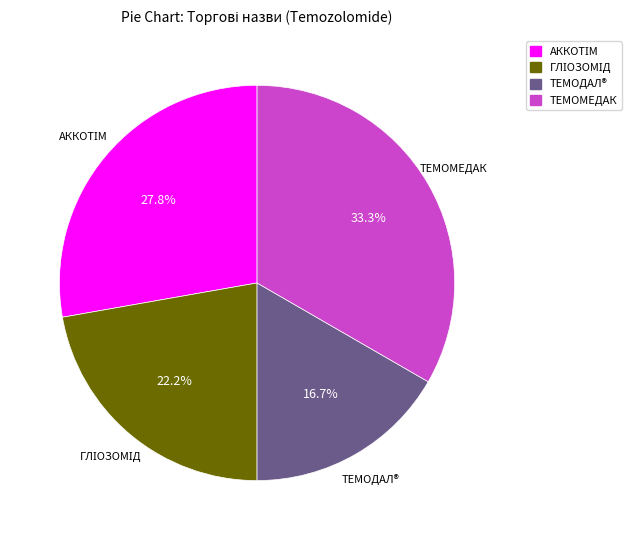

Is there a majority slice in this chart?

No